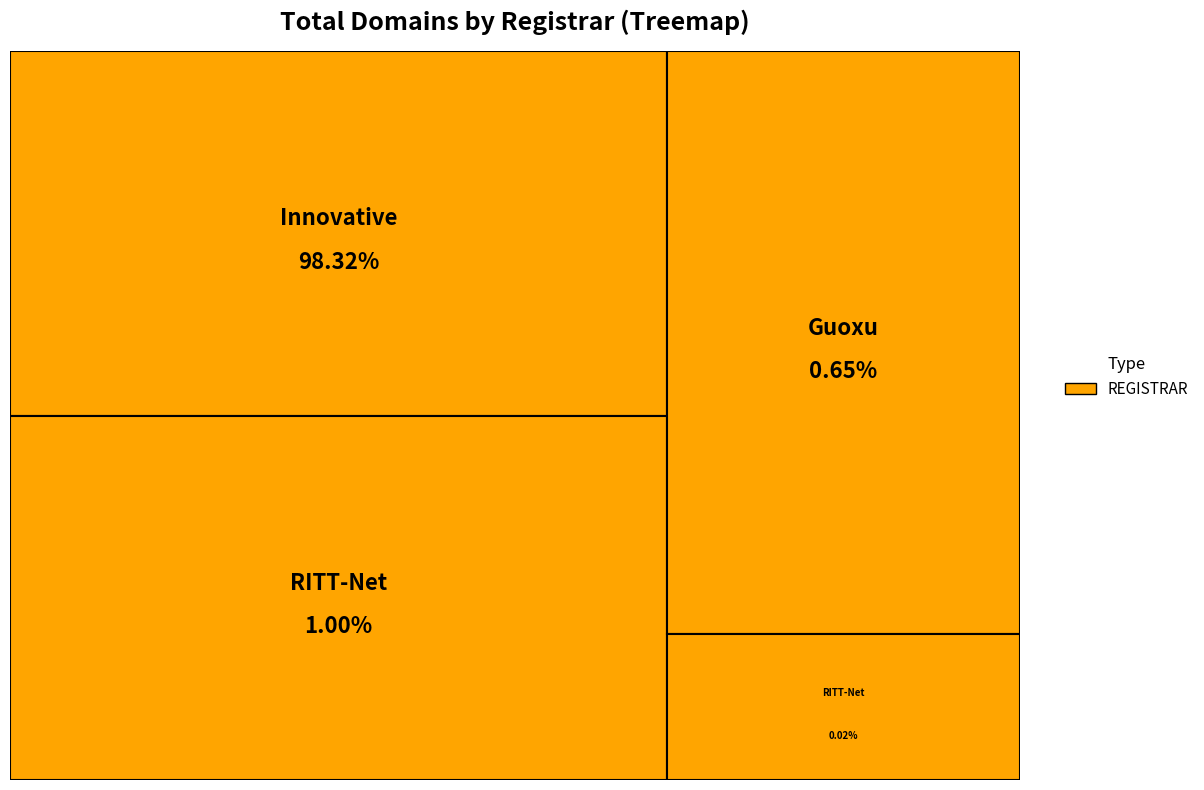

Is the sum of Beijing Innovative Linkage Technology and Beijing RITT-Net Technology (9998) greater than half?

Yes